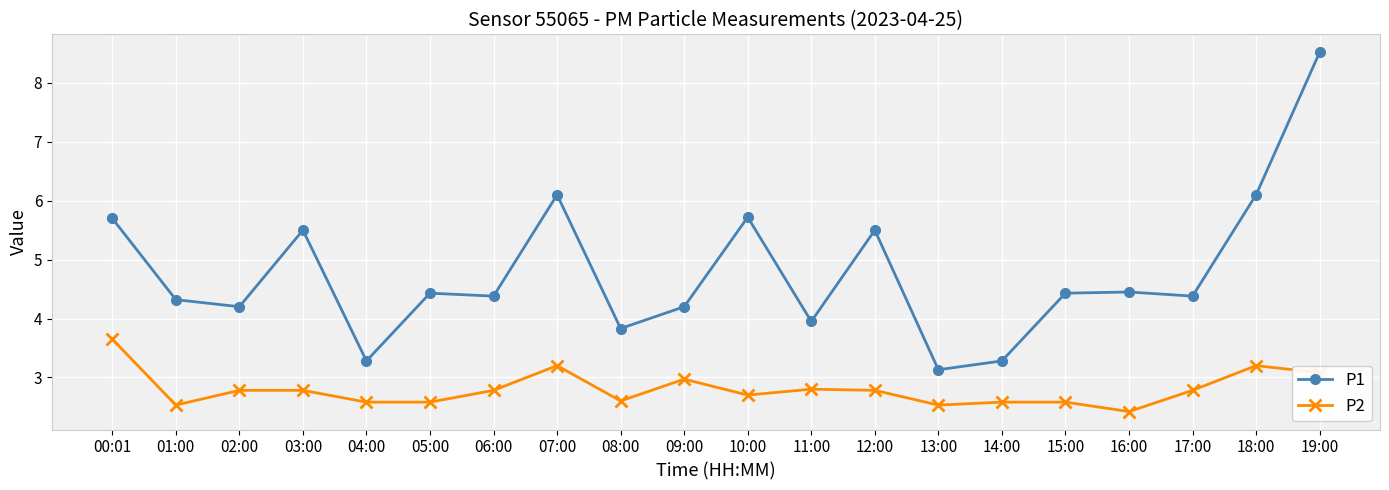

Rank the series by their maximum value, from lowest to highest.

P2, P1